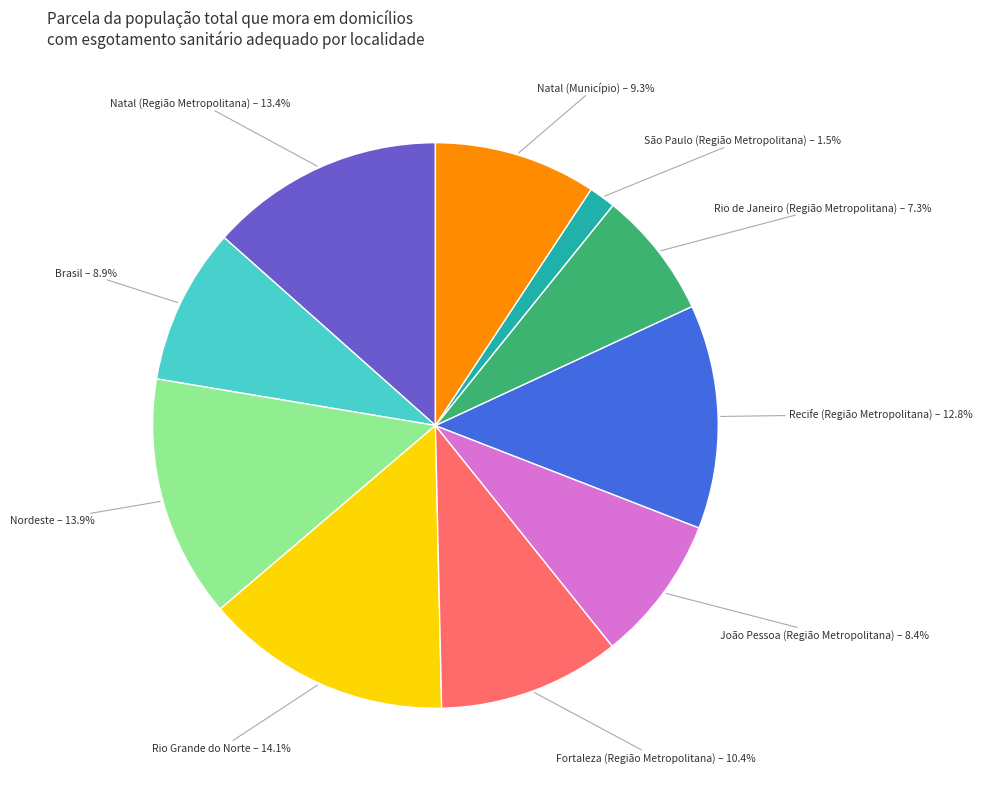

Count the number of slices in the pie.

10